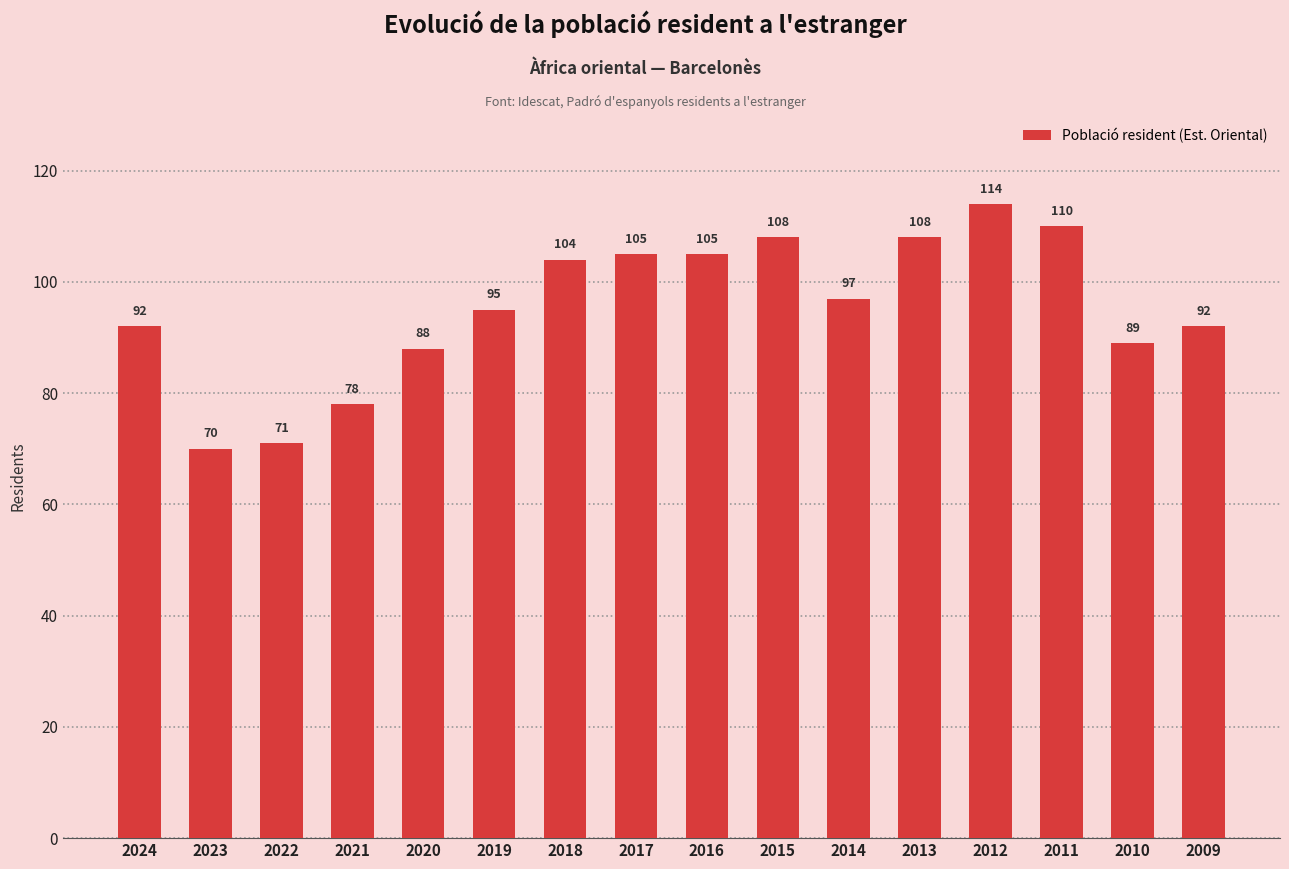

Does the chart contain any negative values?

No